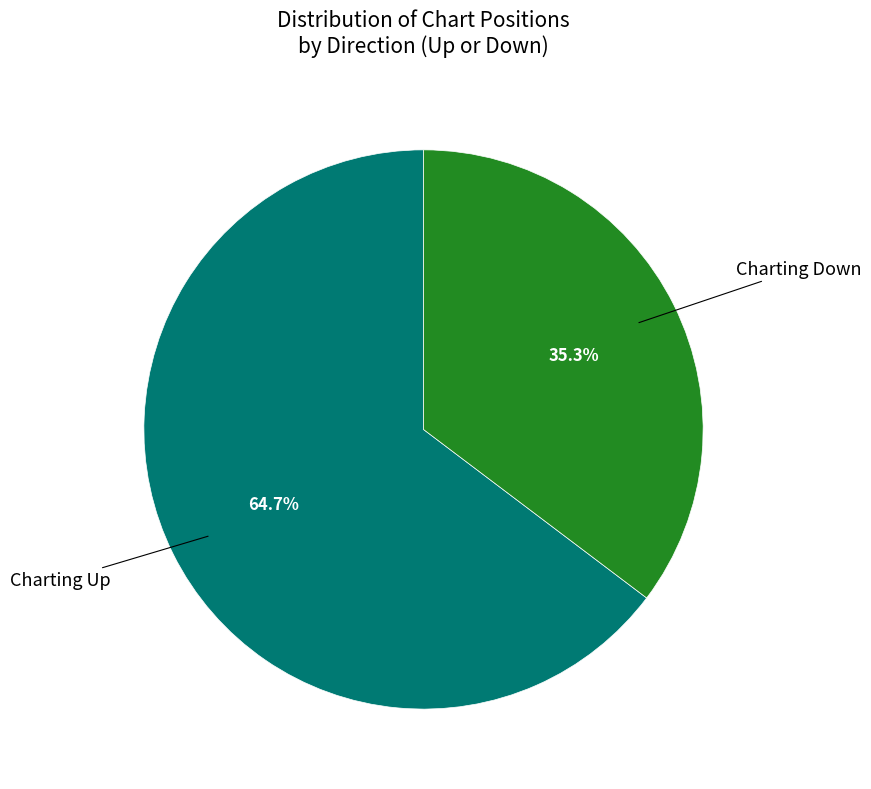

Does any single category account for the majority?

Yes